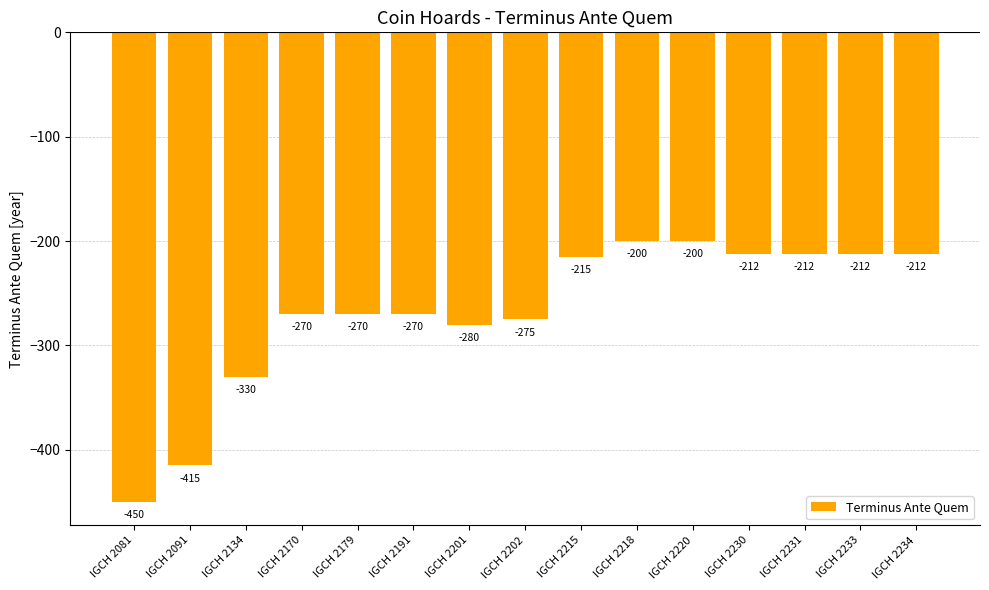

What is the smallest value displayed?

-450